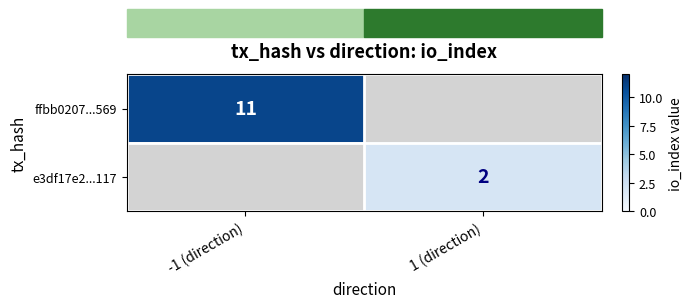

The e3df17e2...117 series shows 3 at 1 (direction). True or false?

False